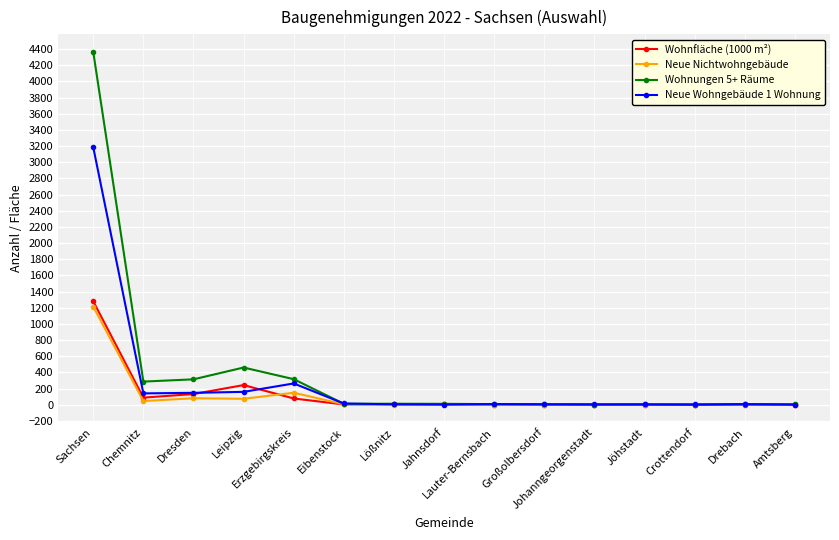

What is the average value of the Neue Nichtwohngebäude series?

105.5